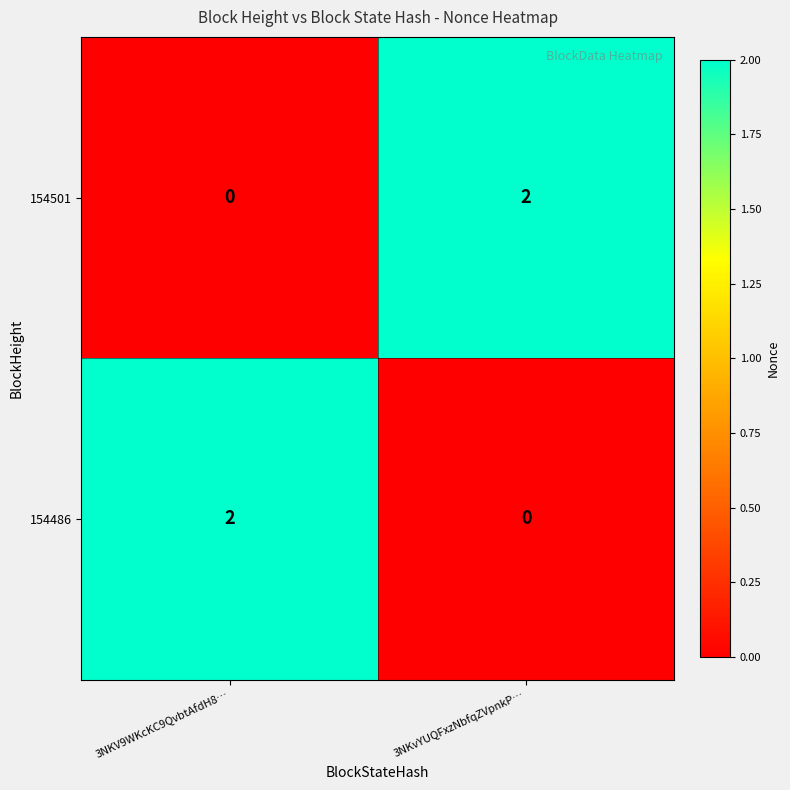

Is the value of 154486 at 3NKvYUQFxzNbfqZVpnkP… greater than the value of 154501 at 3NKvYUQFxzNbfqZVpnkP…?

No